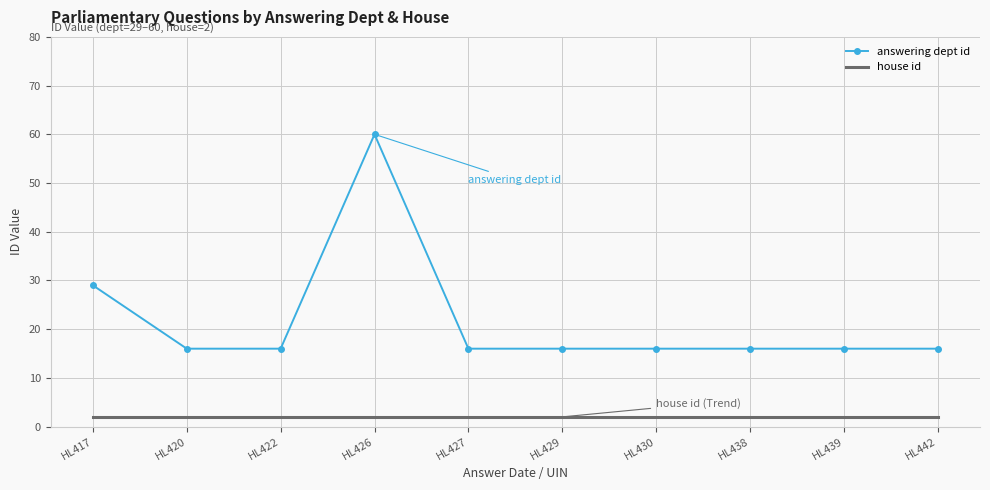

What is the minimum value for house id?

2